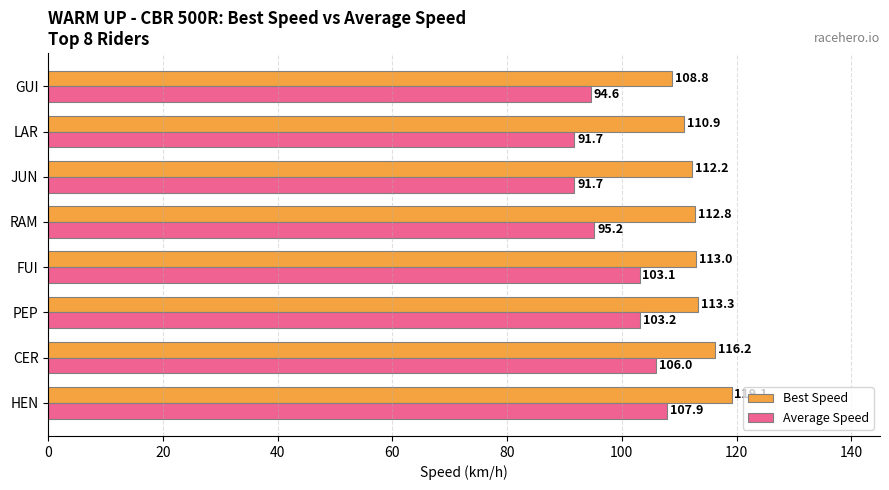

What is the difference between the maximum and minimum values in the Best Speed series?

10.3